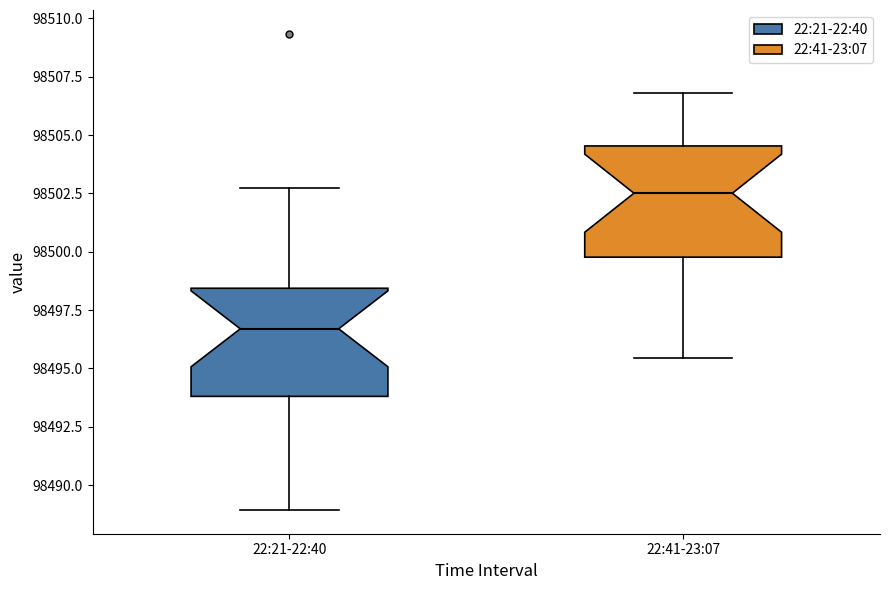

Reading left to right, read every box against the y-axis: the position of its median line, the range the box covers, and the ends of its whiskers. The values are not printed on the chart, so give them approximately, as read against the axis.

22:21-22:40: median 98496.5, box 98494.0 to 98498.5, whiskers 98489.0 to 98503.0
22:41-23:07: median 98502.5, box 98500.0 to 98504.5, whiskers 98495.5 to 98507.0